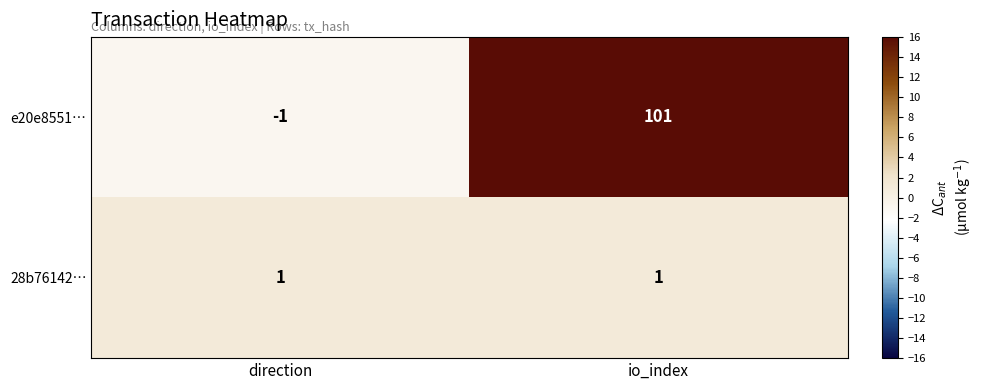

What is the difference between the e20e8551… values at io_index and direction?

102